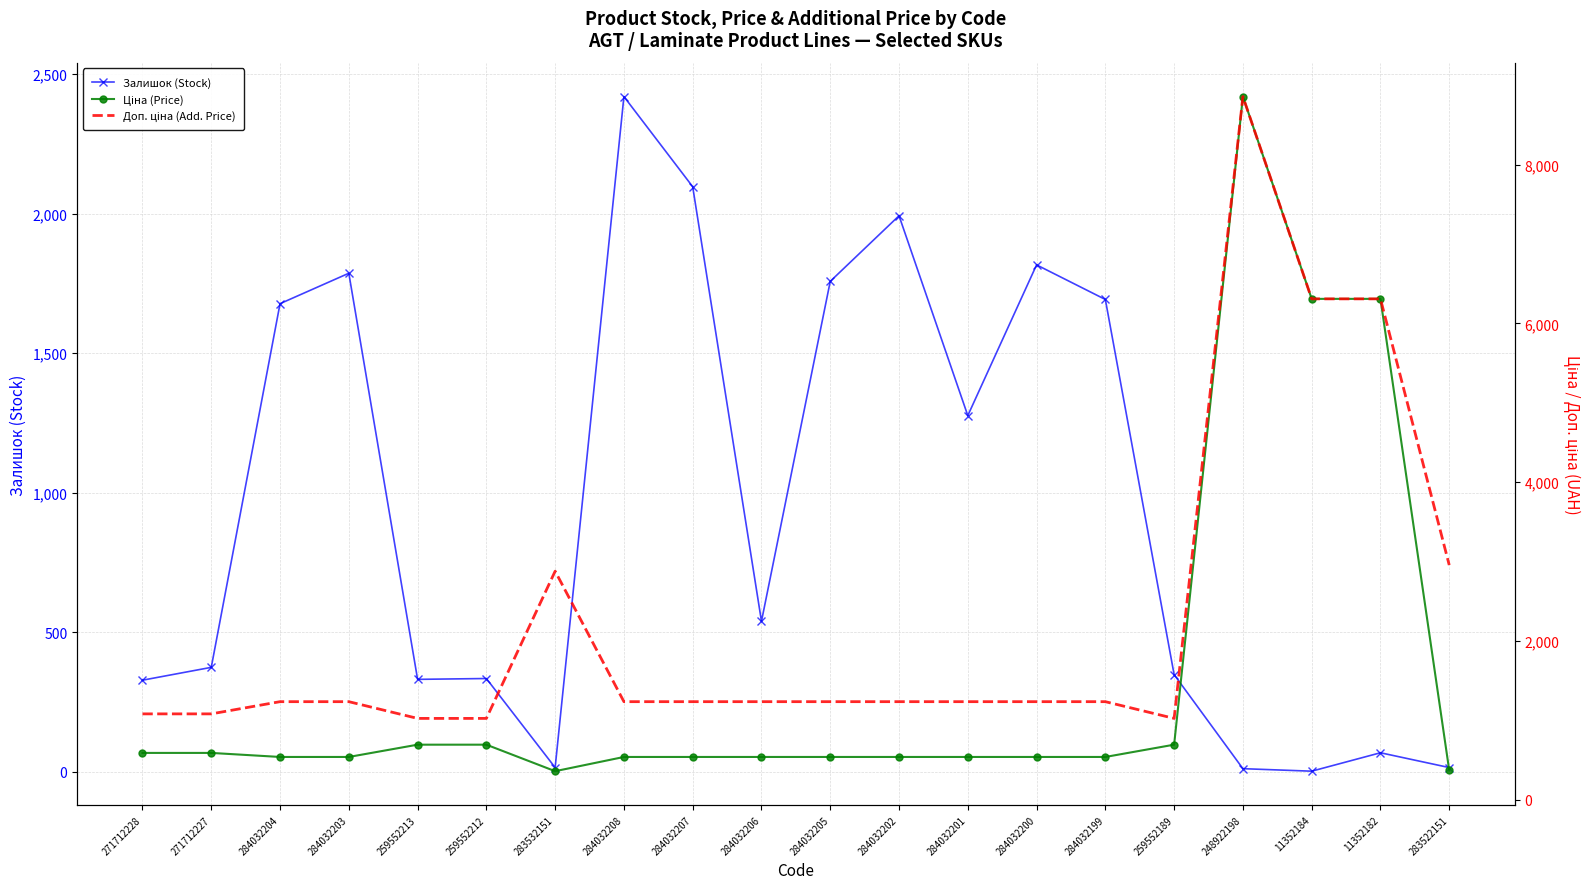

Which series changed the most between 11352182 and 283522151?

Ціна (Price)